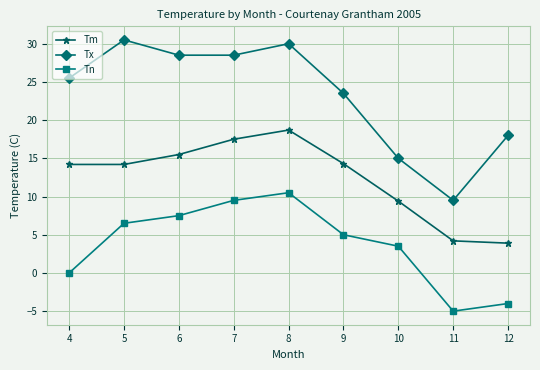

At which label is Tm closest to 11?

10